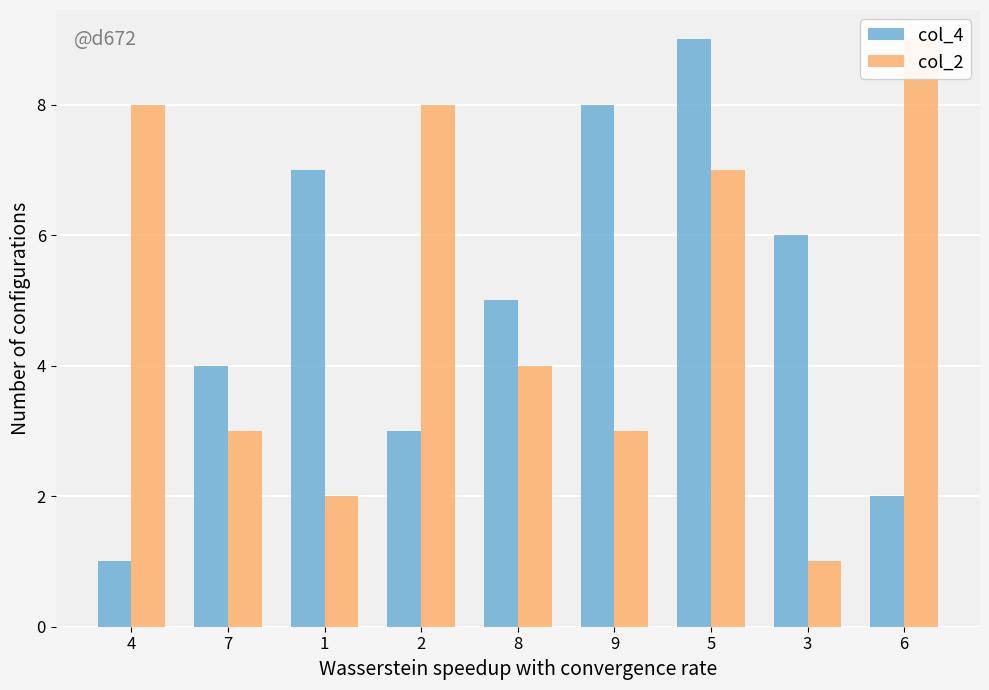

What is the difference between the maximum and minimum values in the col_4 series?

8